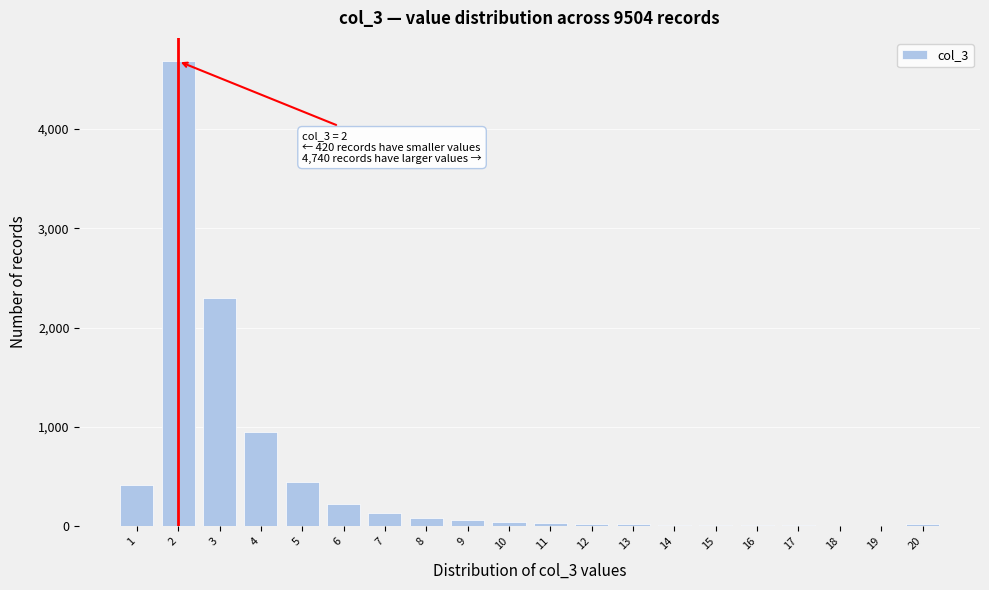

What is the sum of all values?

9500